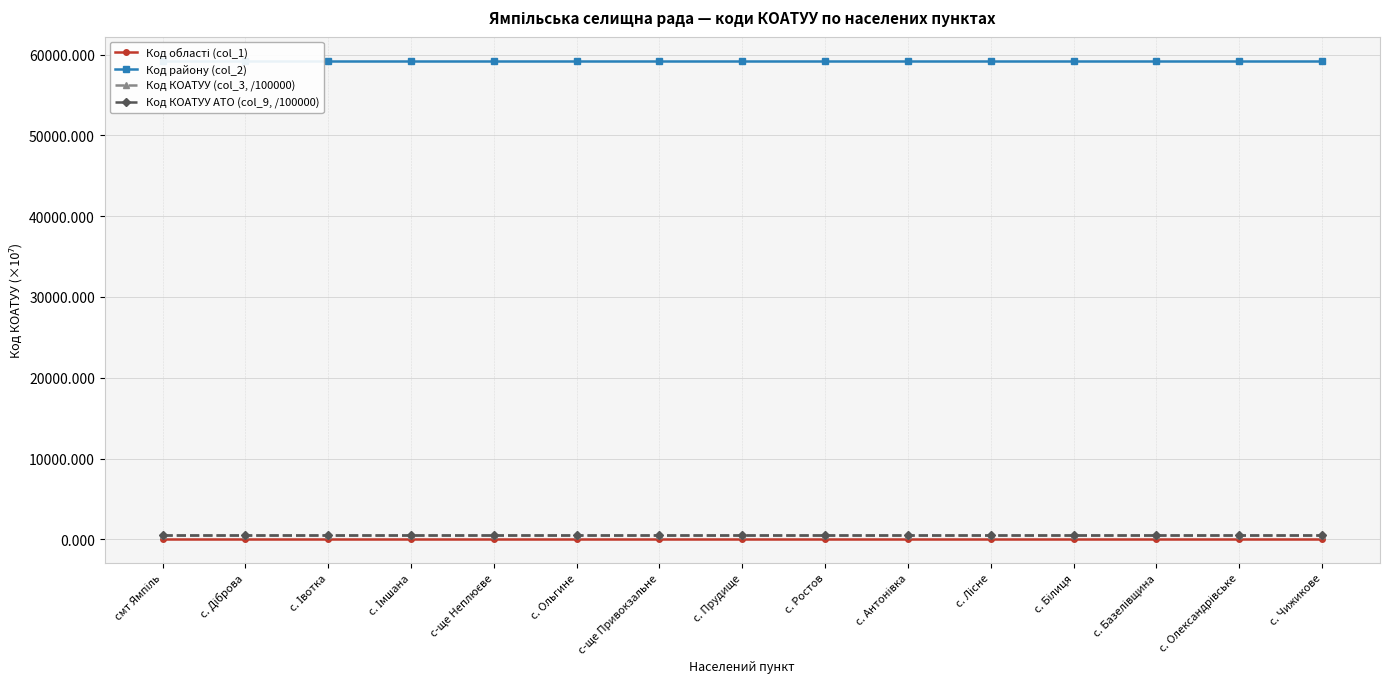

What position from the left is с. Олександрівське?

14